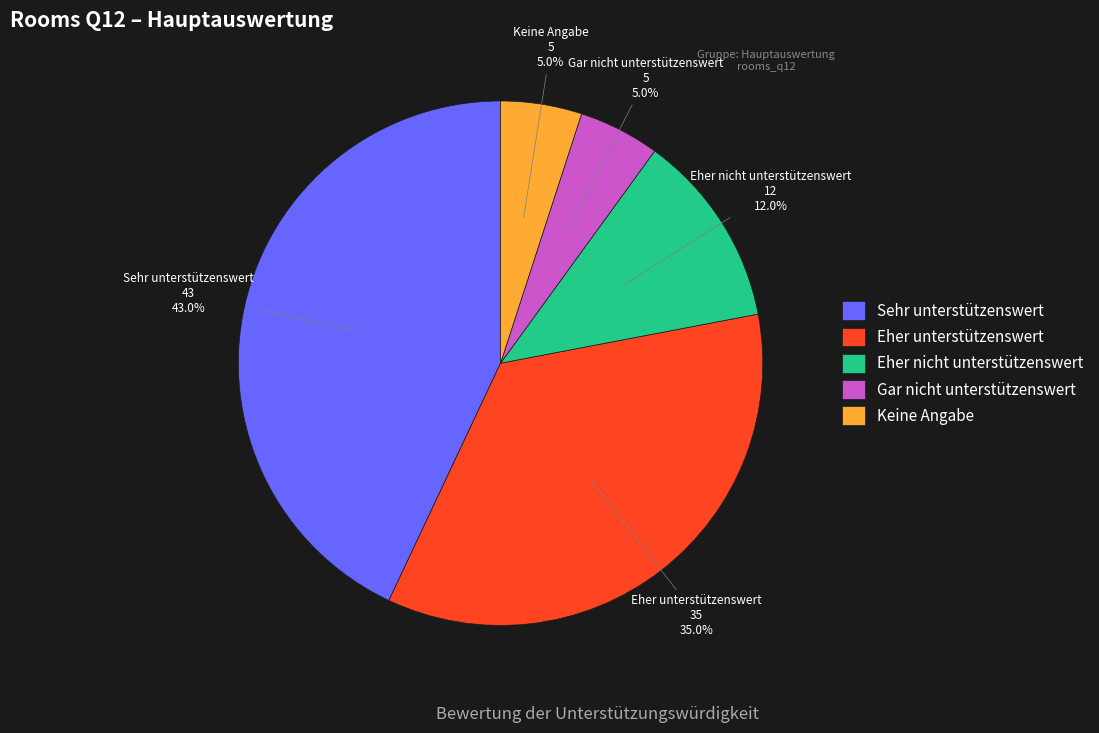

Which category has the biggest portion of the pie?

Sehr unterstützenswert